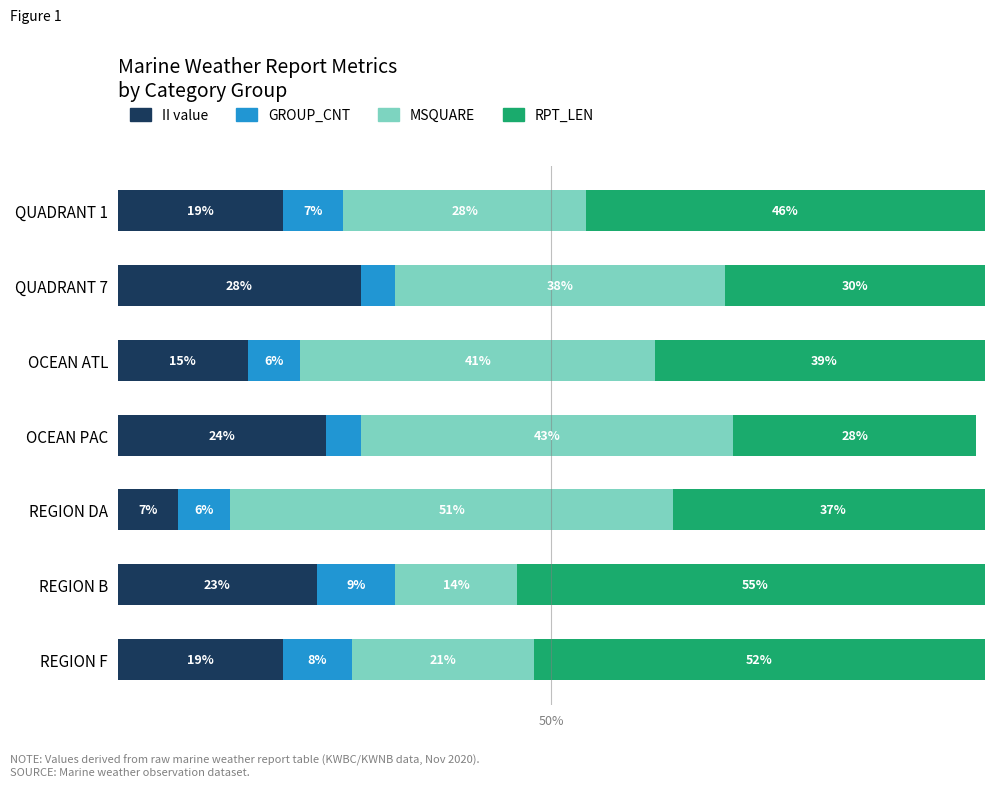

Which category has the lowest value in the II value series?

REGION DA